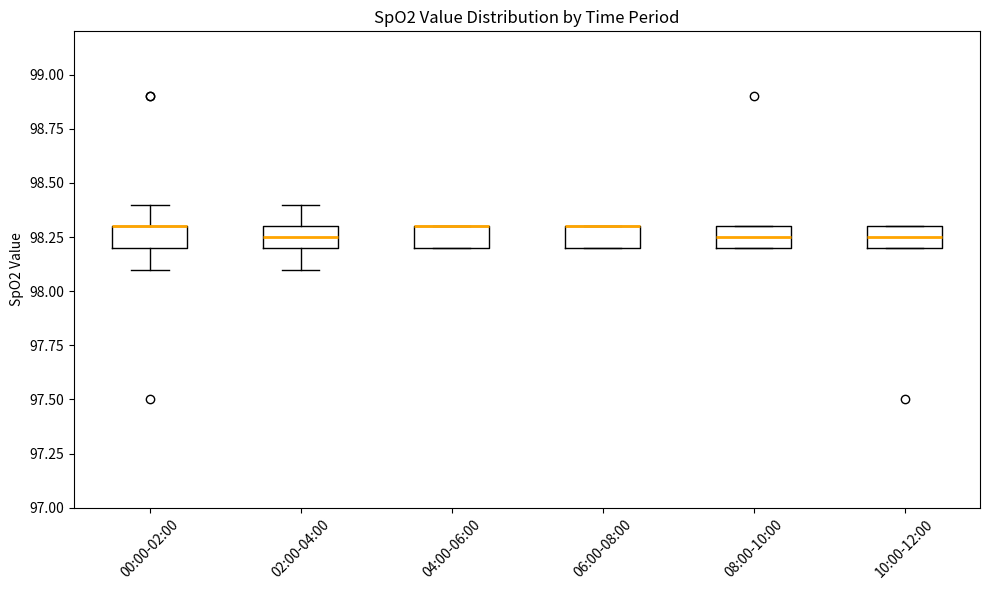

Reading left to right, transcribe this box plot: for each box, give where its median line is, the range the box spans, and where its two whiskers end, as read against the y-axis. The values are not printed on the chart, so give them approximately, as read against the axis.

00:00-02:00: median 98.30 (drawn on the box's upper edge), box 98.20 to 98.30, whiskers 98.10 to 98.40
02:00-04:00: median 98.25, box 98.20 to 98.30, whiskers 98.10 to 98.40
04:00-06:00: median 98.30 (drawn on the box's upper edge), box 98.20 to 98.30, whiskers 98.20 to 98.30
06:00-08:00: median 98.30 (drawn on the box's upper edge), box 98.20 to 98.30, whiskers 98.20 to 98.30
08:00-10:00: median 98.25, box 98.20 to 98.30, whiskers 98.20 to 98.30
10:00-12:00: median 98.25, box 98.20 to 98.30, whiskers 98.20 to 98.30